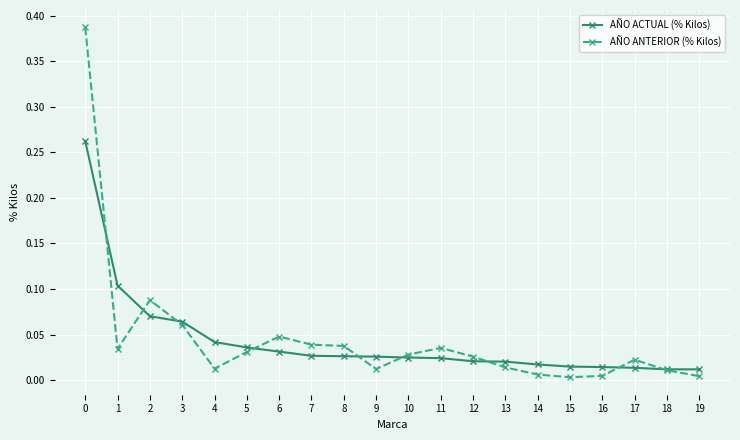

At which category does AÑO ANTERIOR (% Kilos) reach its first local peak?

2